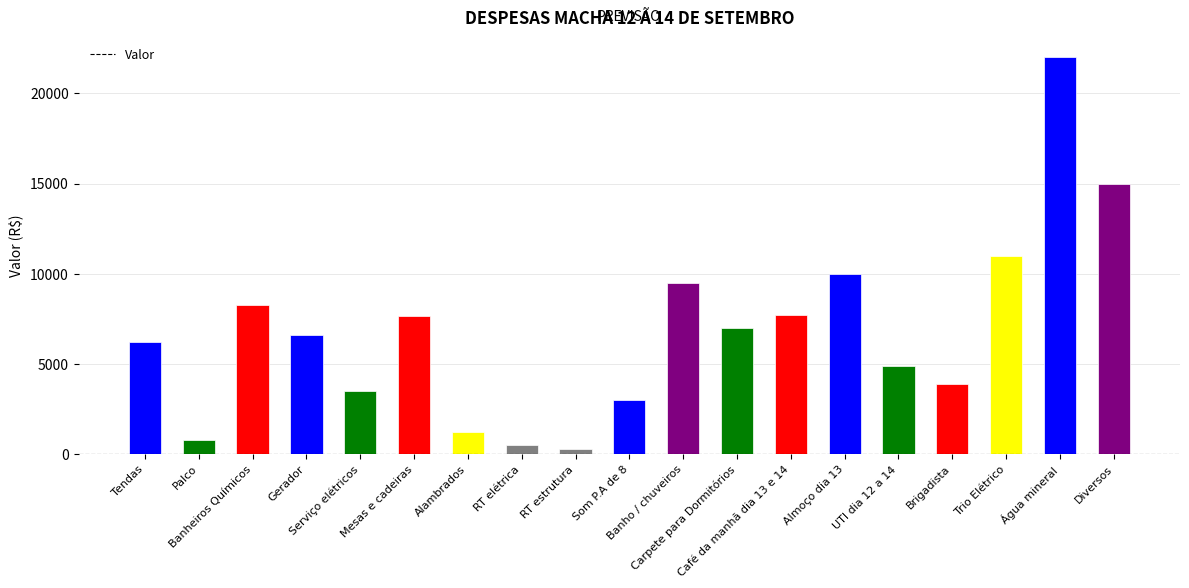

What position from the left is Alambrados?

7